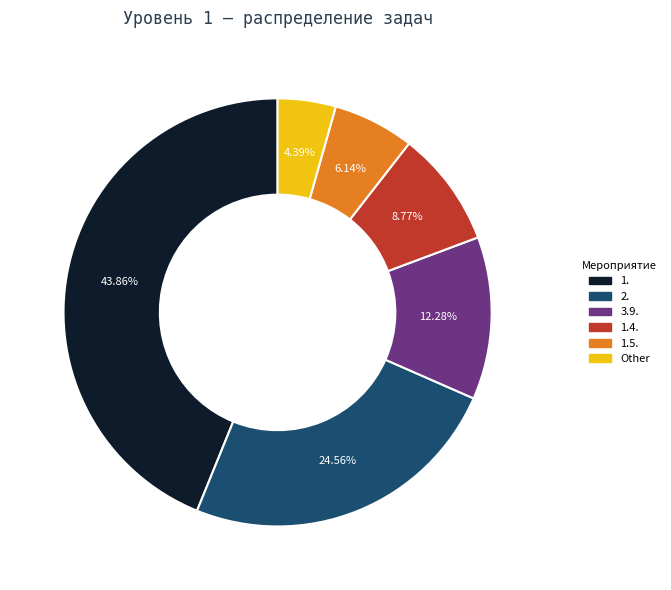

Which slice is the largest?

1.